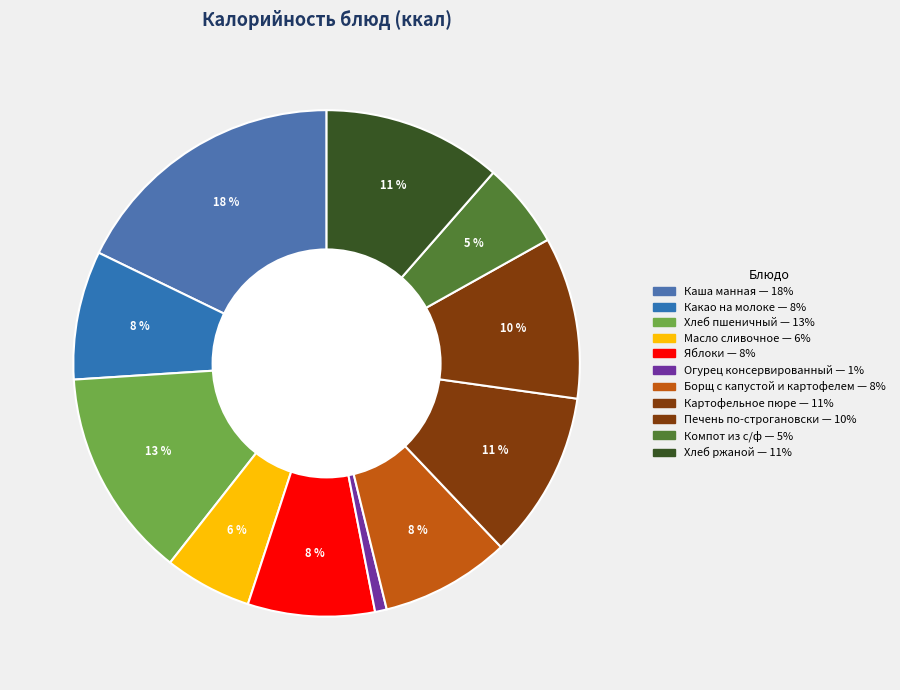

To the nearest percent, what percentage of the pie is Какао на молоке?

8%